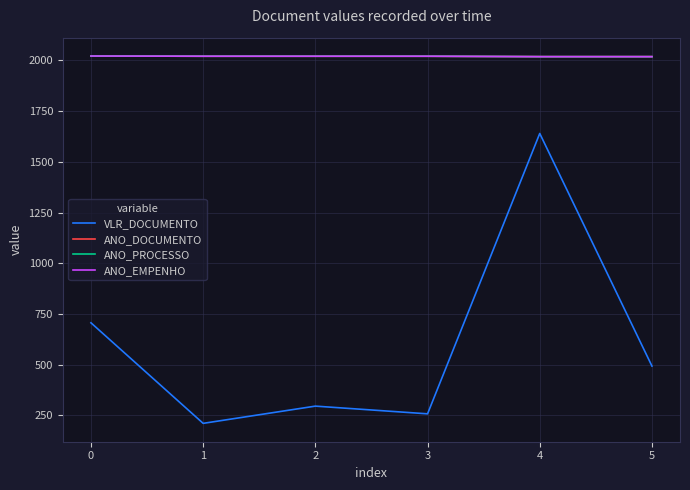

What is the sum of the VLR_DOCUMENTO values at 5 and 4?

2132.5